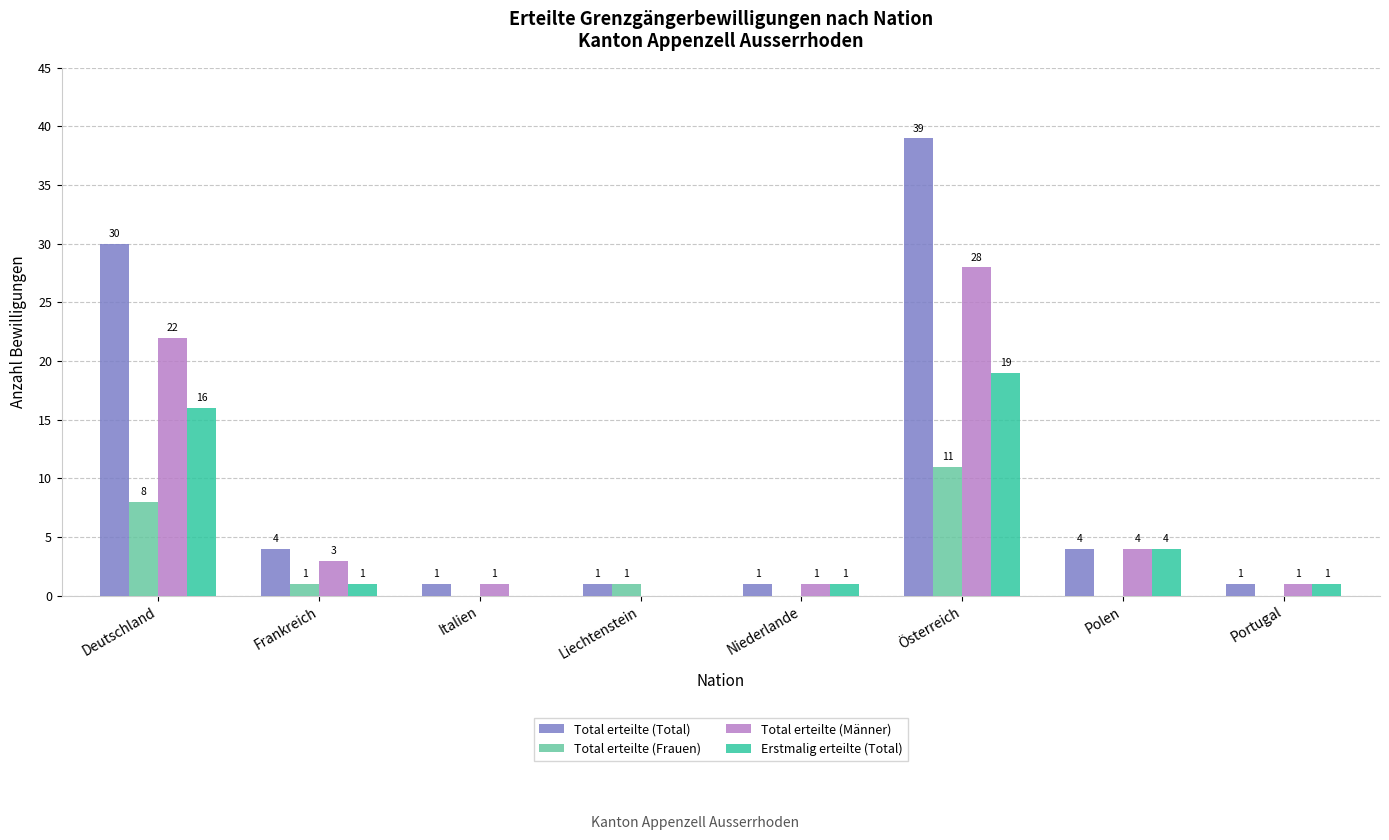

Which category has the highest value across all series?

Österreich